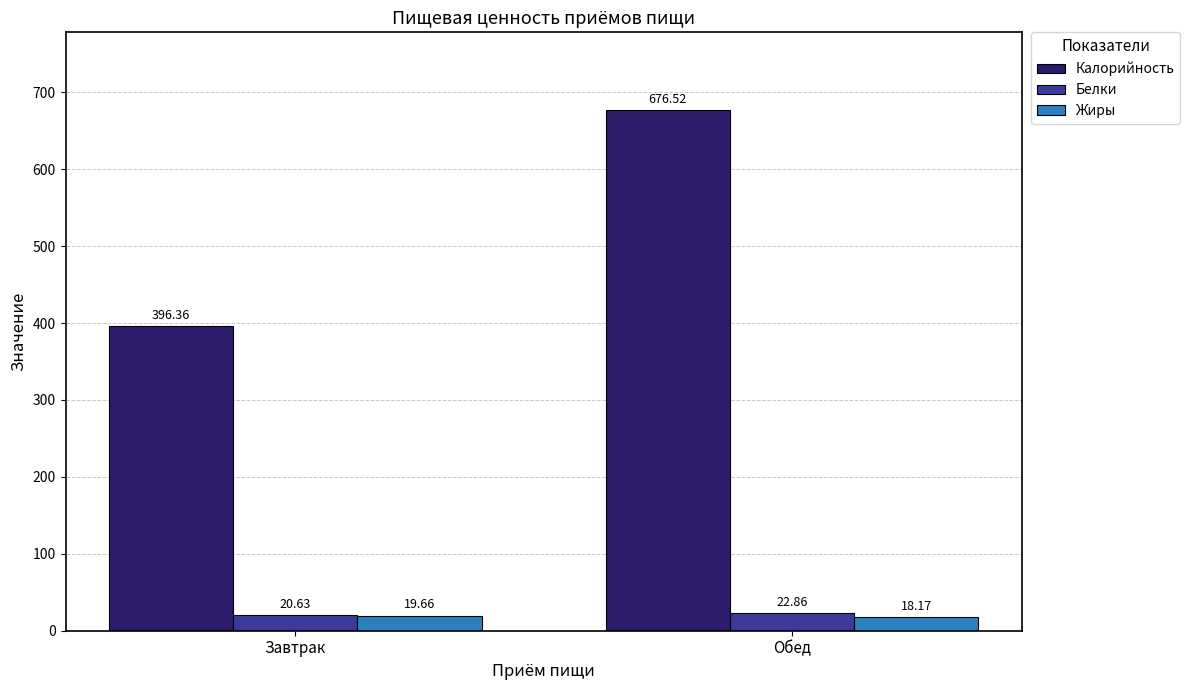

What is the label of the 1st bar from the left?

Завтрак